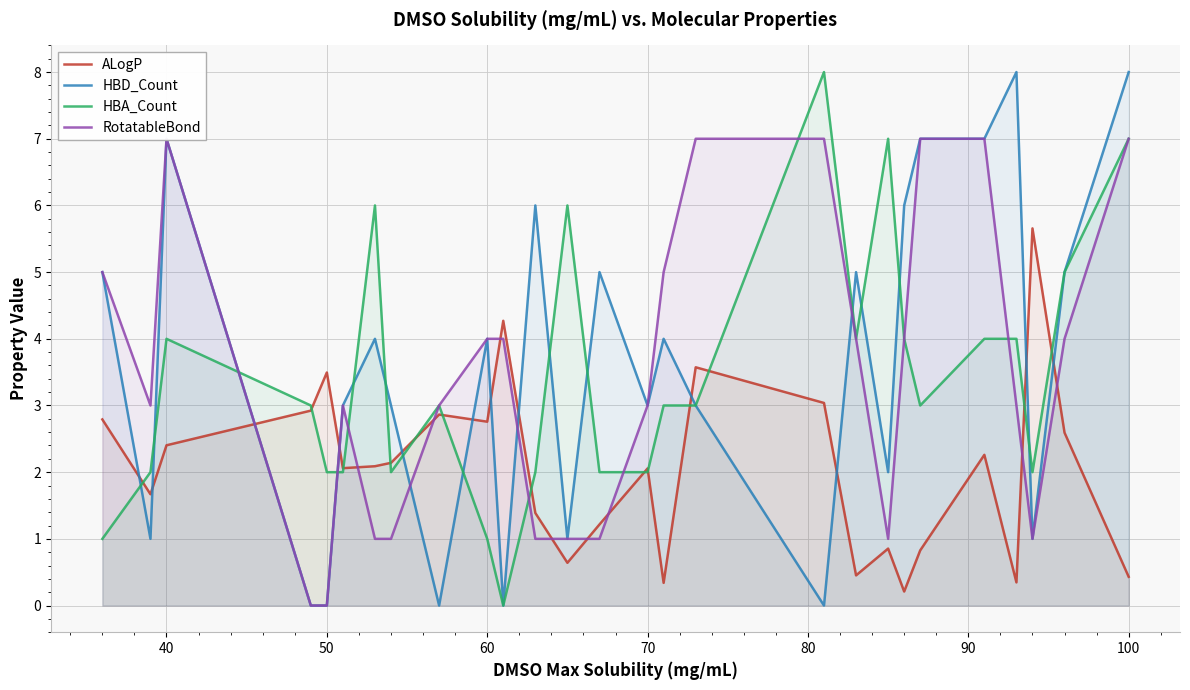

The HBD_Count series shows 7.0 at 40. True or false?

True